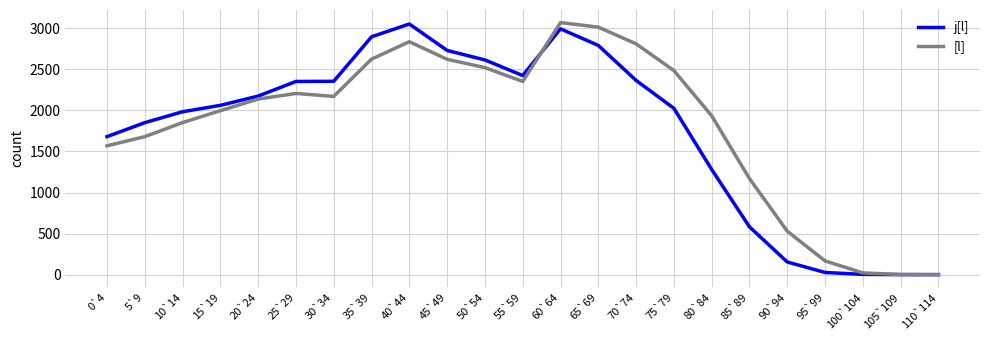

Does the chart have visible grid lines?

Yes